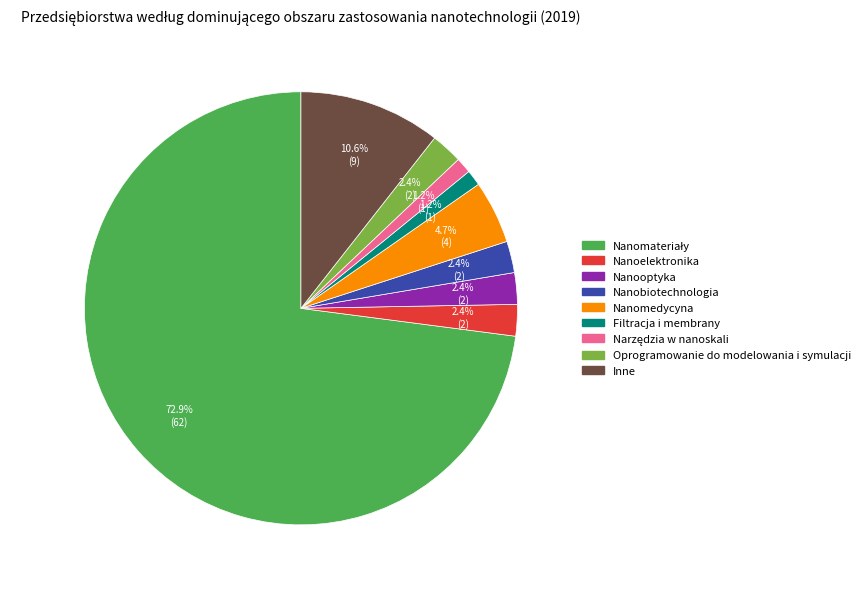

Between Inne and Nanoelektronika, which is larger?

Inne